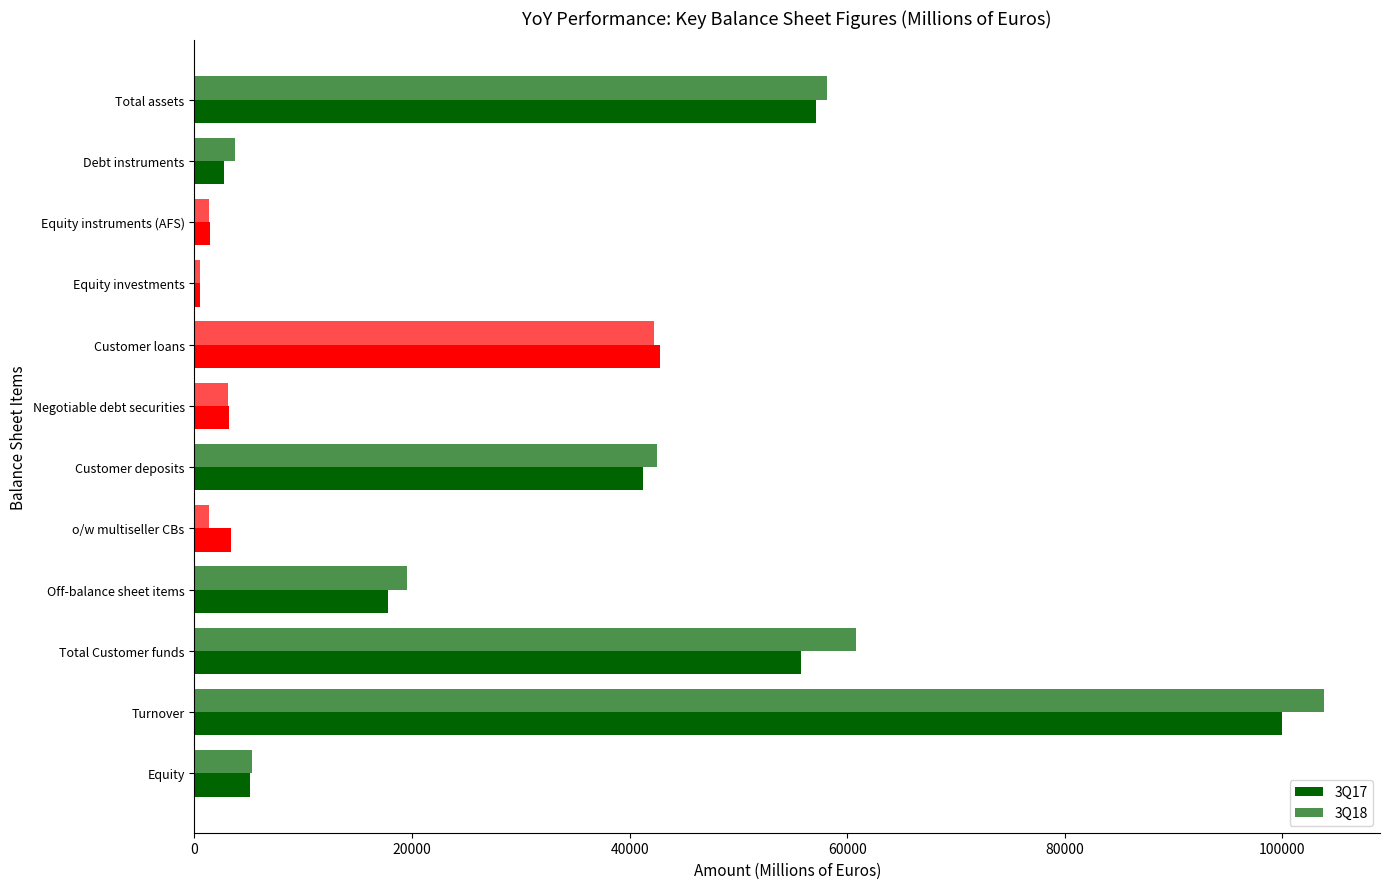

How many data points does each series have?

12